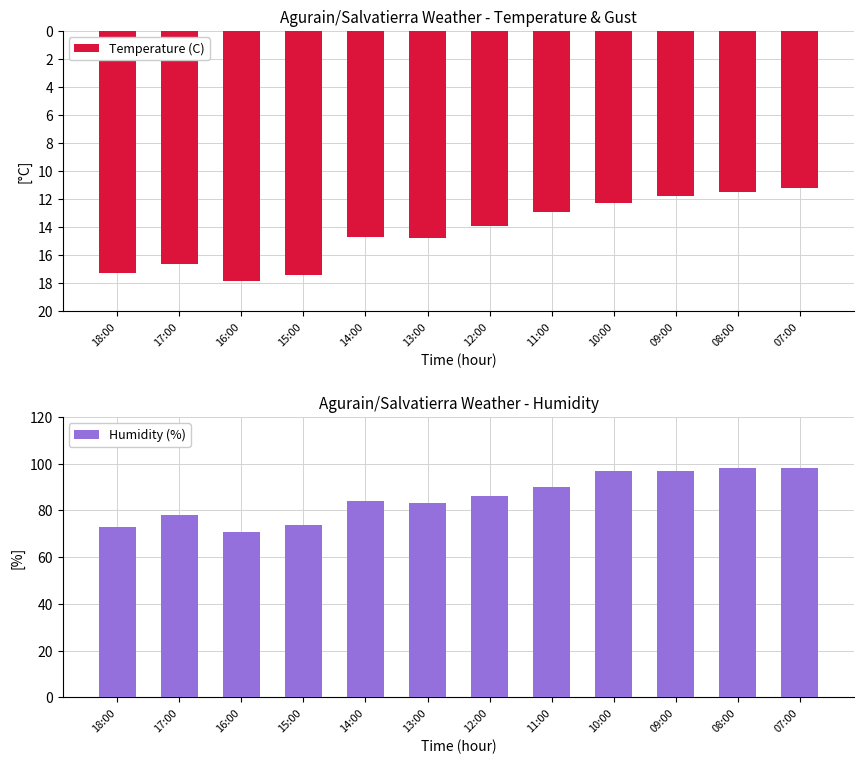

What are all the series names shown in the legend?

Temperature (C), Humidity (%)